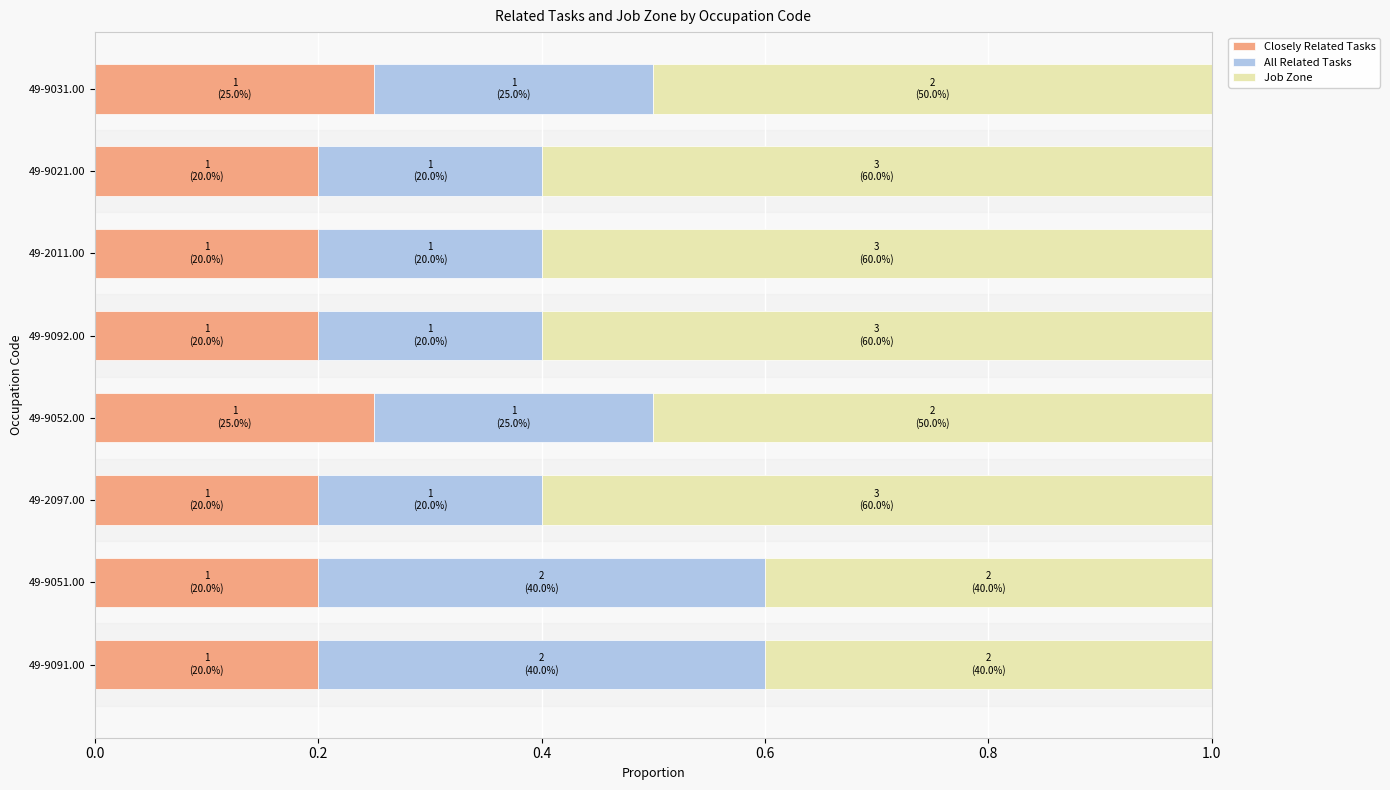

True or false: Closely Related Tasks has a value of 0.3 at 49-9021.00.

False